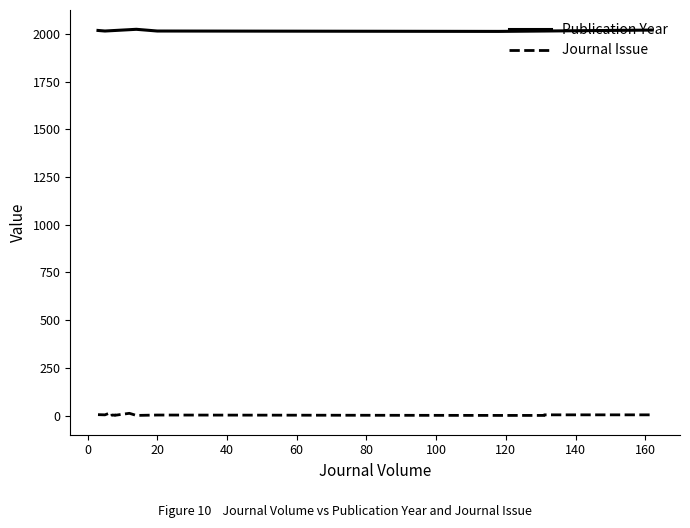

True or false: Publication Year and Journal Issue cross at least once.

False